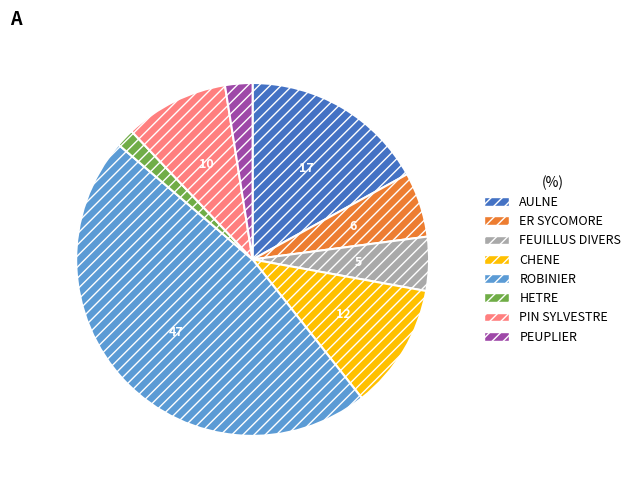

Do AULNE and HETRE together represent more than half of the pie?

No